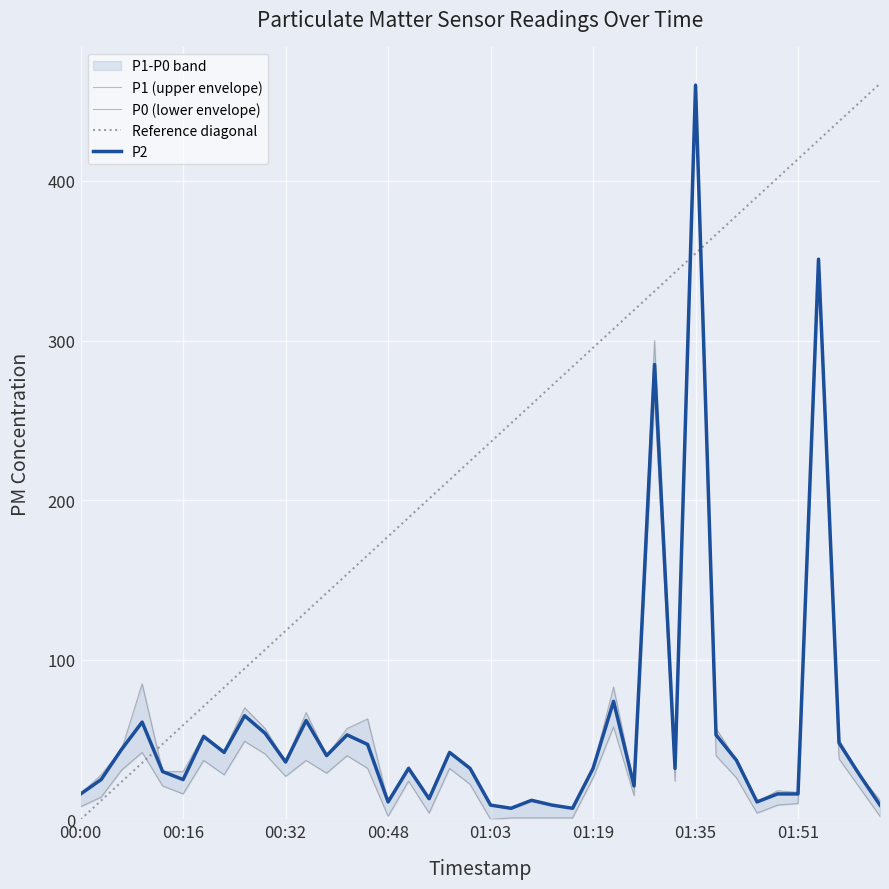

Which series ends up on top after the final intersection of Reference diagonal and P2?

Reference diagonal